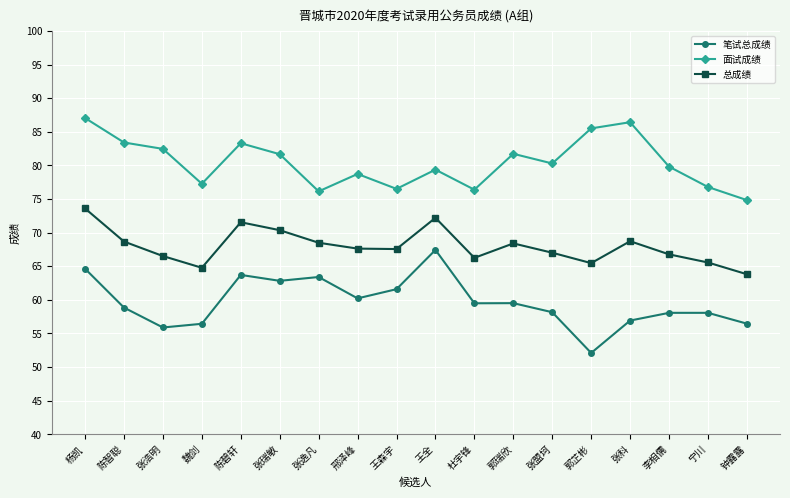

What is the label of the 5th point from the left?

陈碧轩